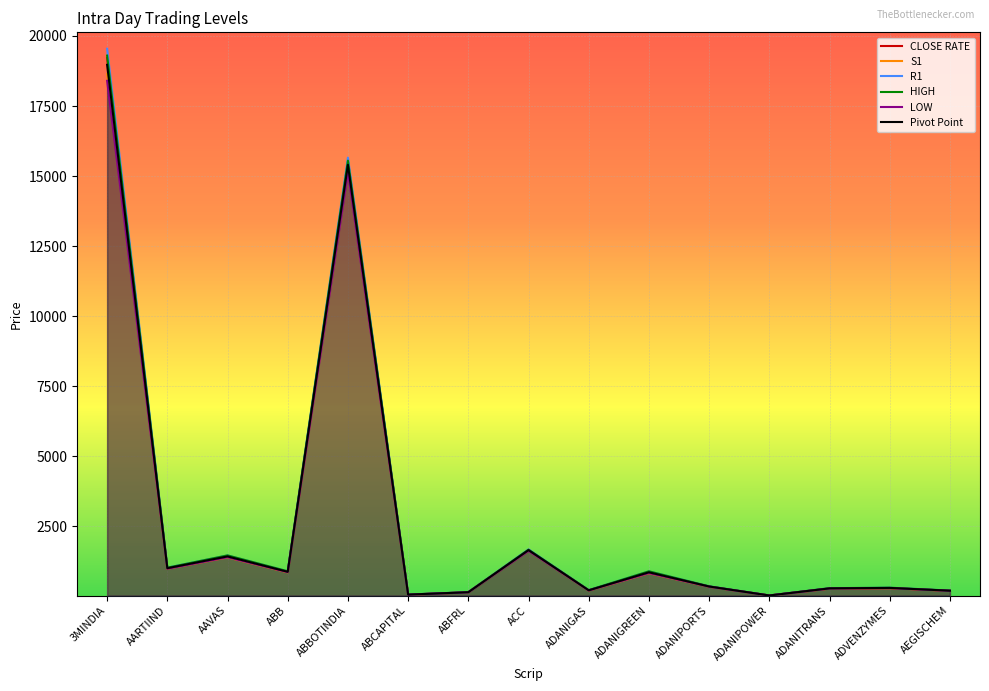

Between ABB and ABBOTINDIA, which is larger?

ABBOTINDIA